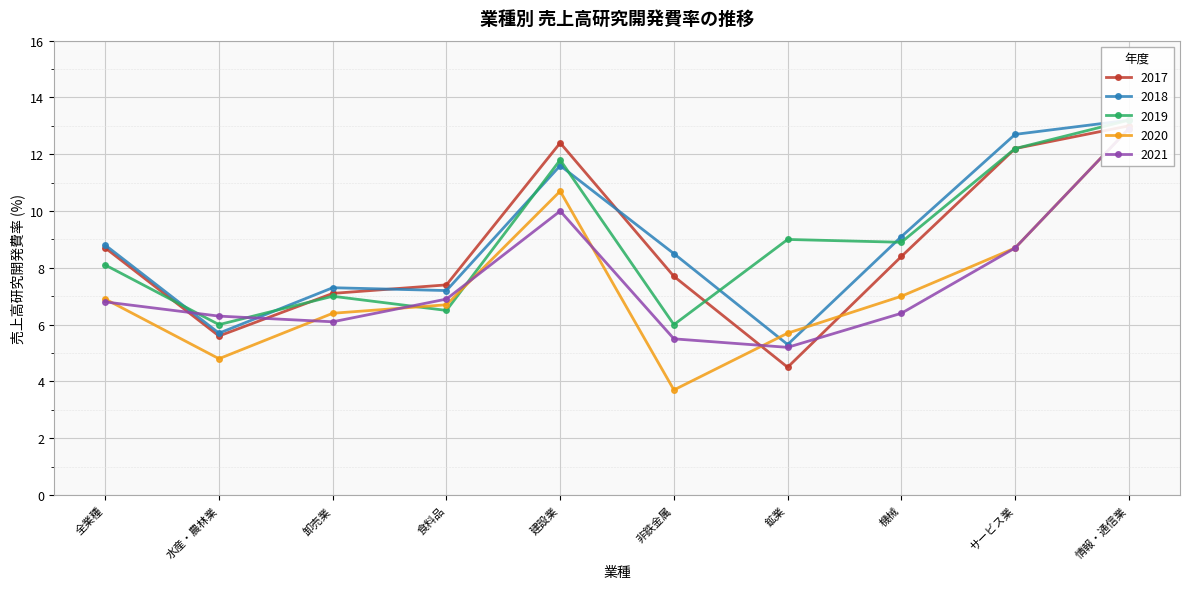

What position from the right is 非鉄金属?

5